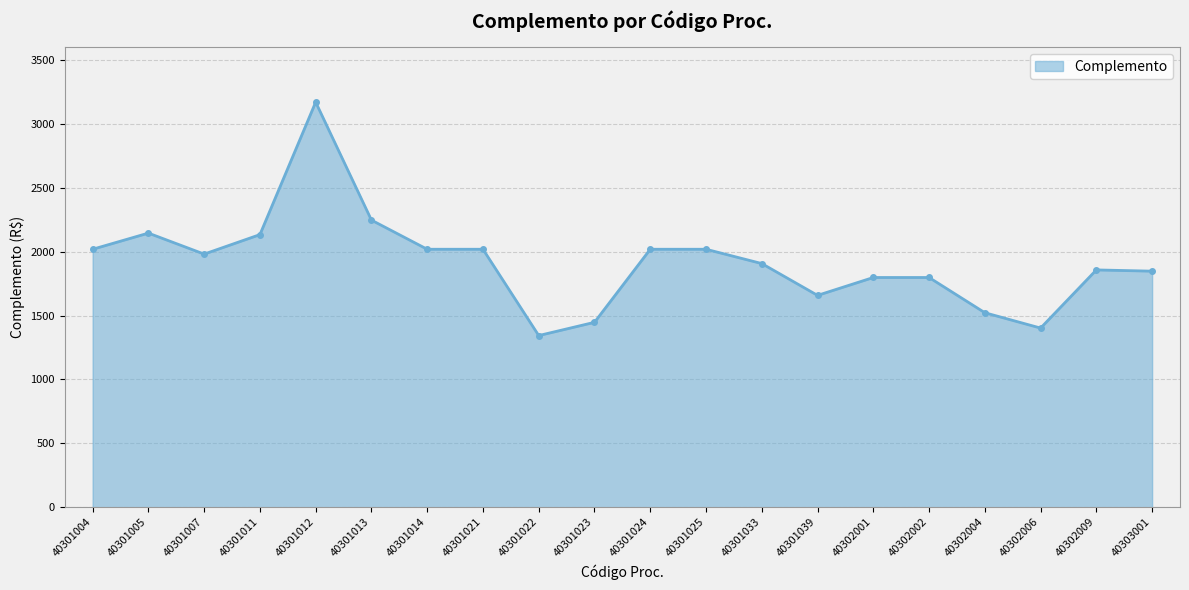

The value at 40301012 is 1887.0. True or false?

False